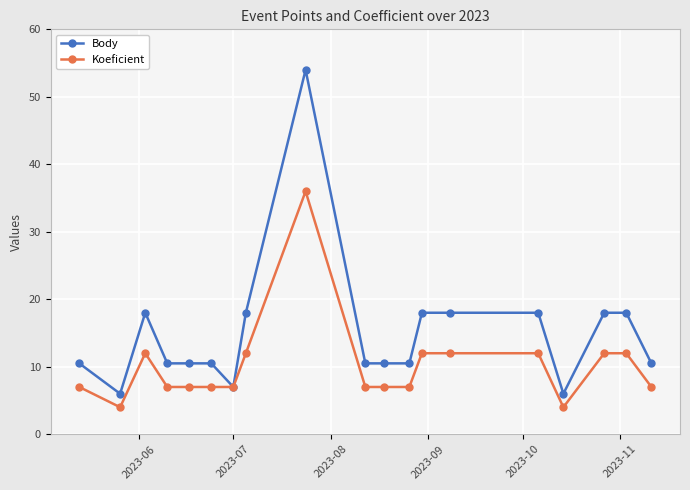

What is the maximum value for Koeficient?

36.0